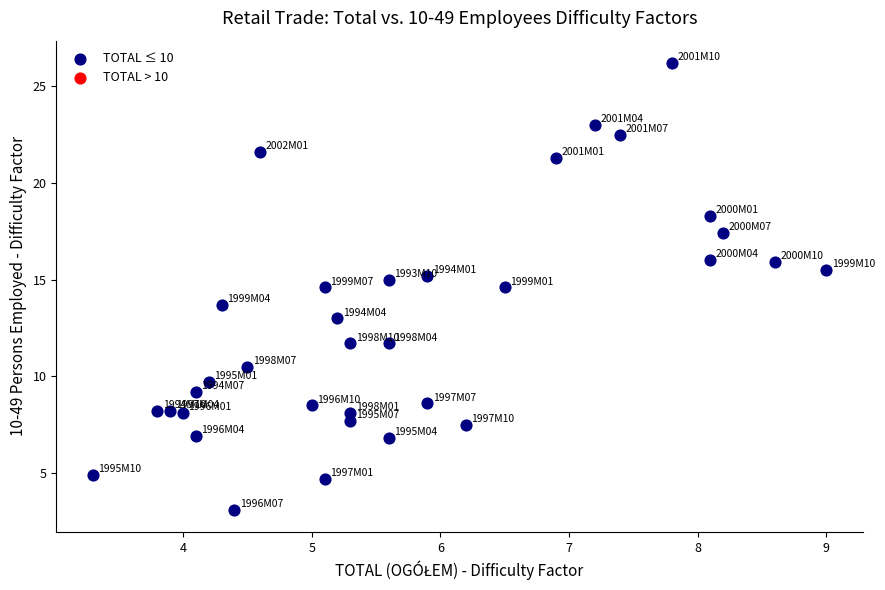

What Y value in the scatter plot is closest to 14?

13.7